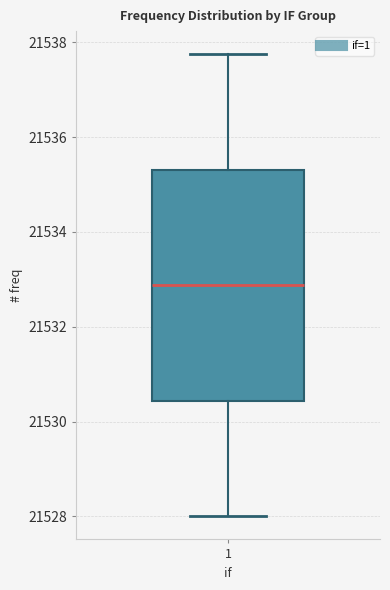

Where is the lower edge of the box at x = 1 on the y-axis? The values are not printed on the chart, so give them approximately, as read against the axis.

21530.4